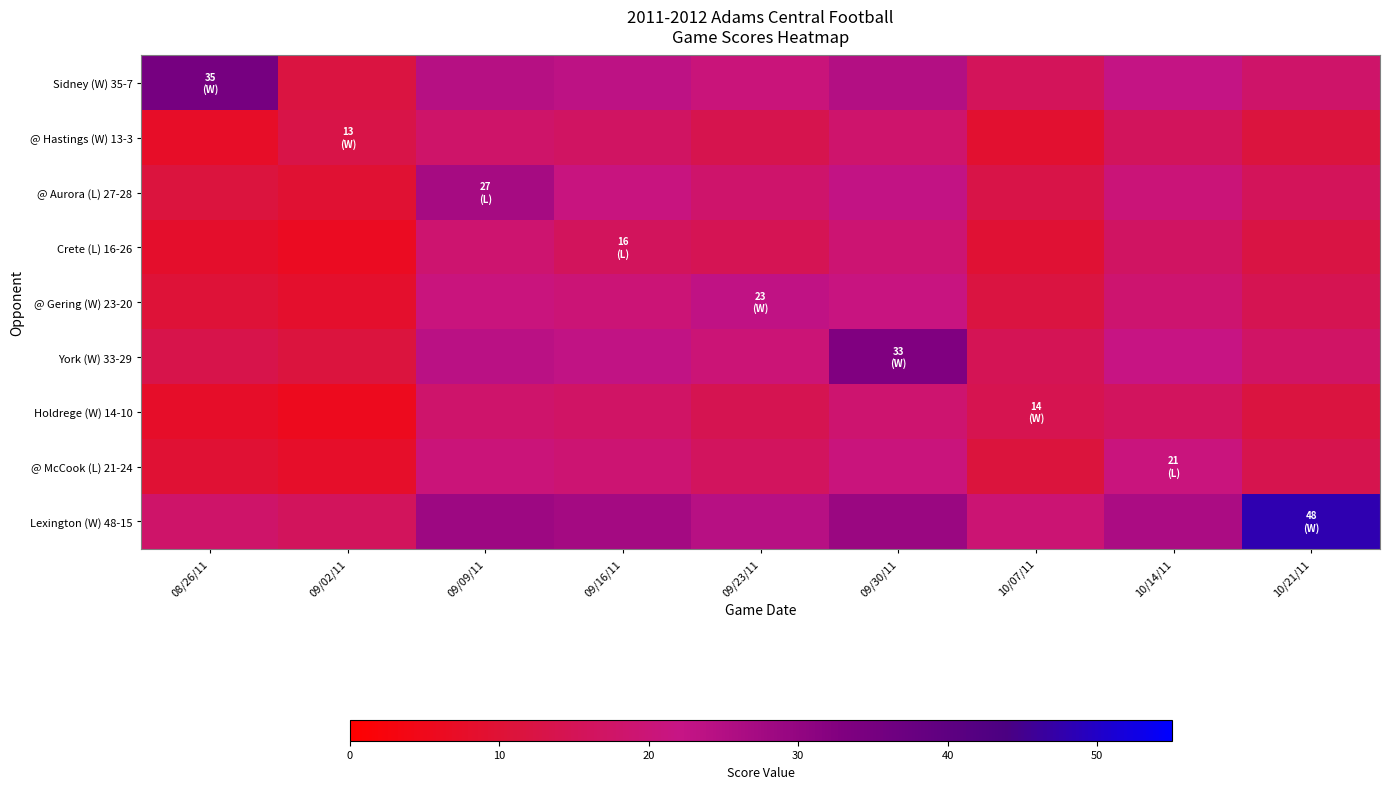

What is the spread (max minus min) of values at 10/07/11?

10.5